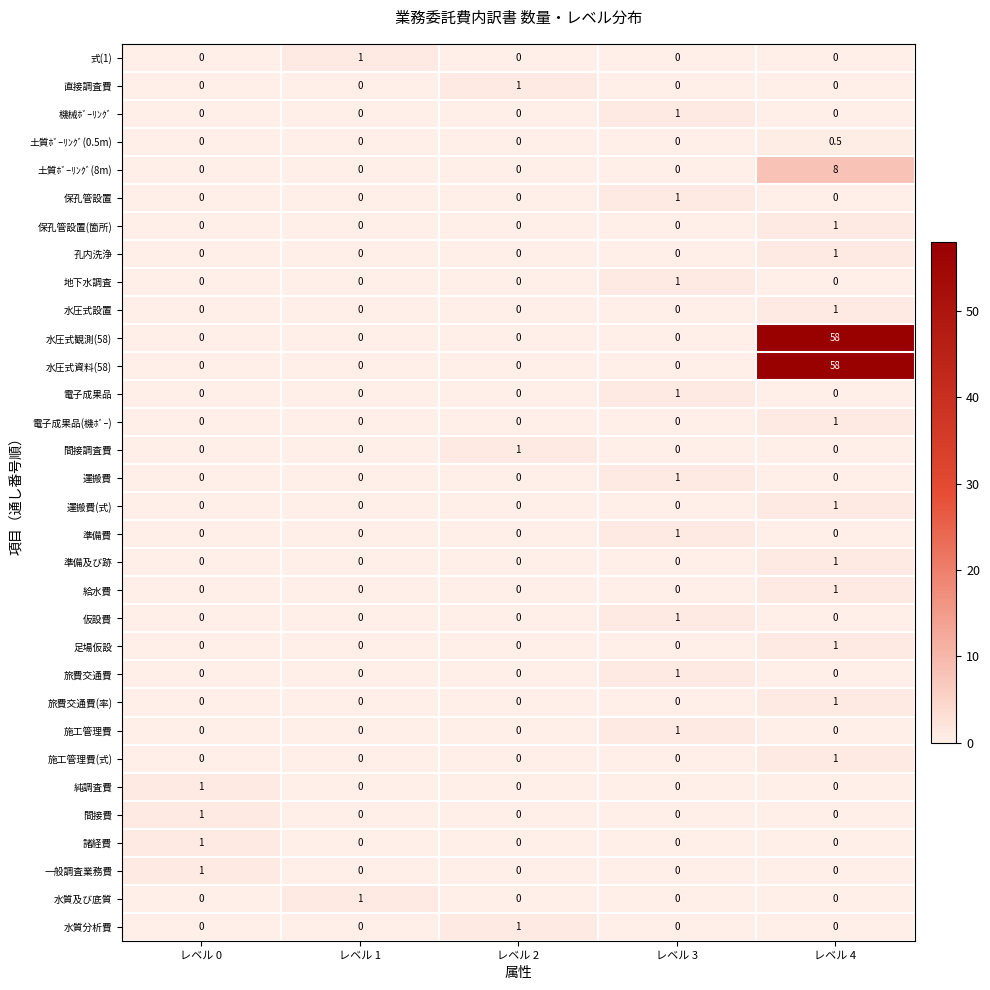

What is the difference between the 電子成果品 values at レベル 3 and レベル 2?

1.0